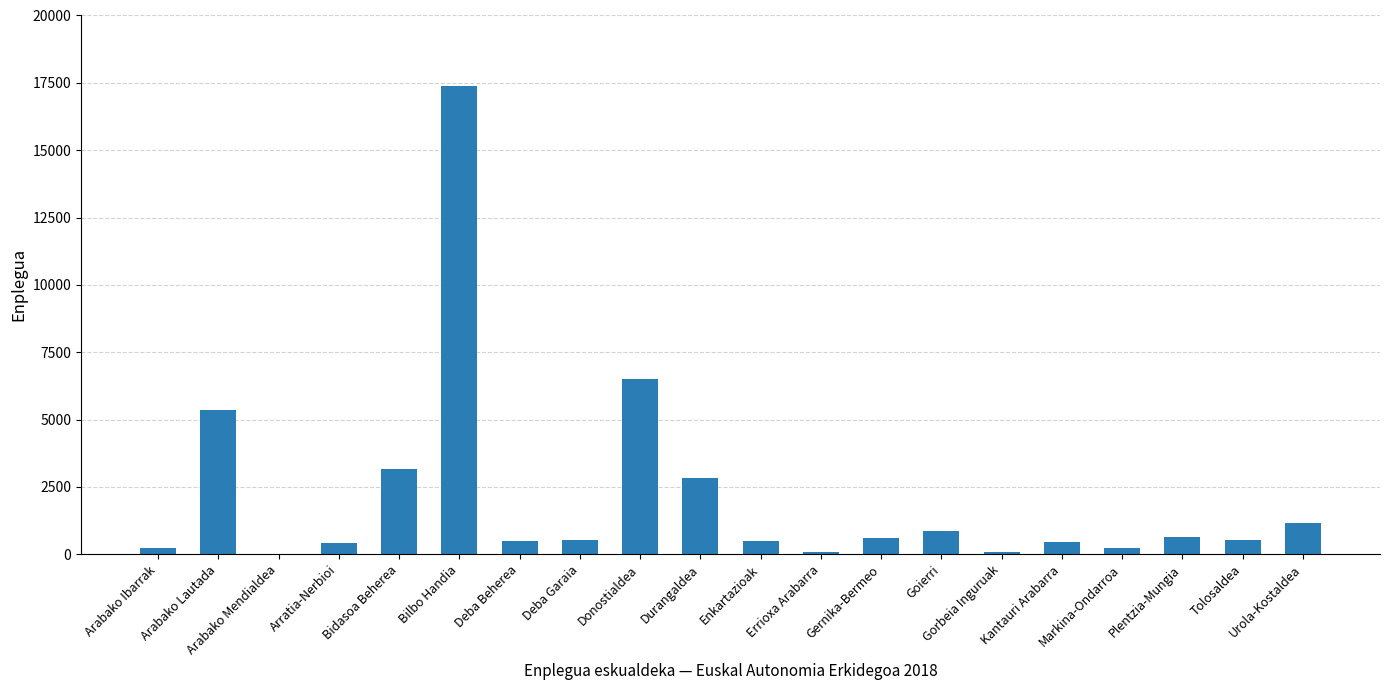

How many distinct data groups are displayed?

1